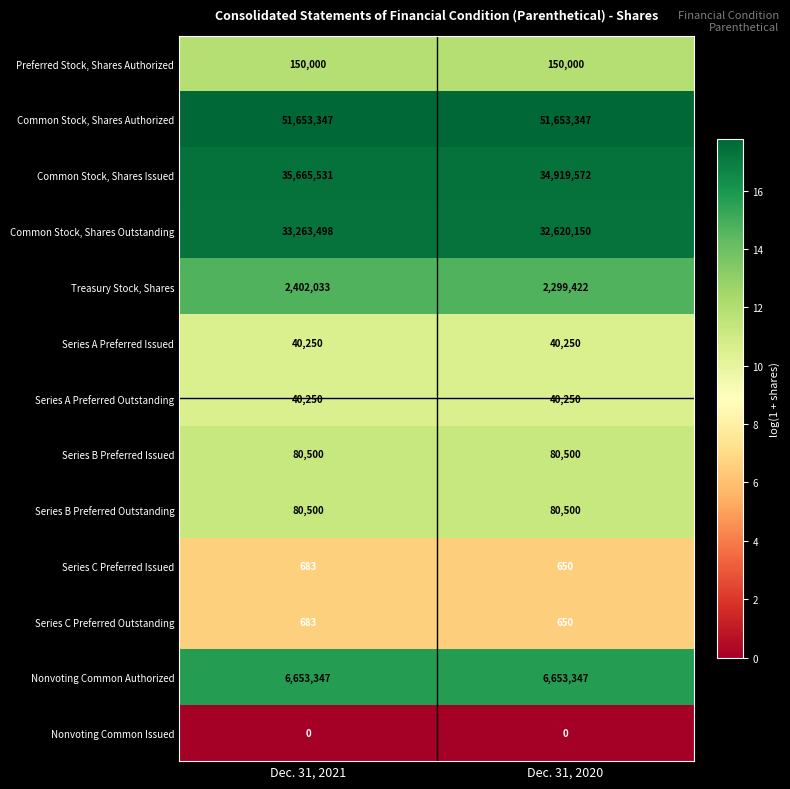

What is the approximate value of Series A Preferred Outstanding at Dec. 31, 2021?

40250